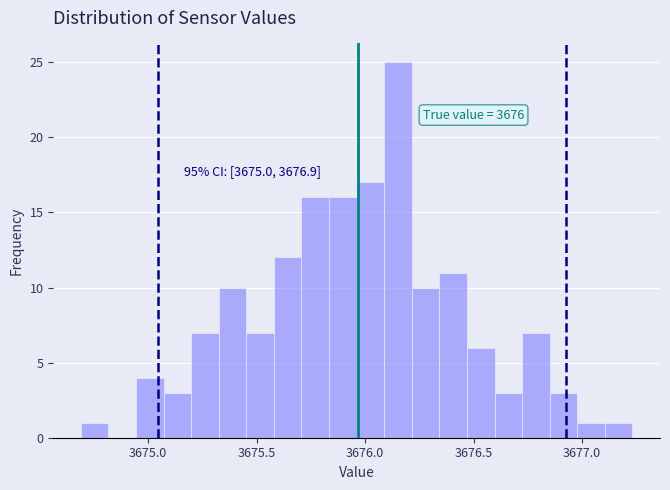

Around what value on the x-axis is the tallest bar? Give the approximate position of its centre, as read against the axis.

3676.15